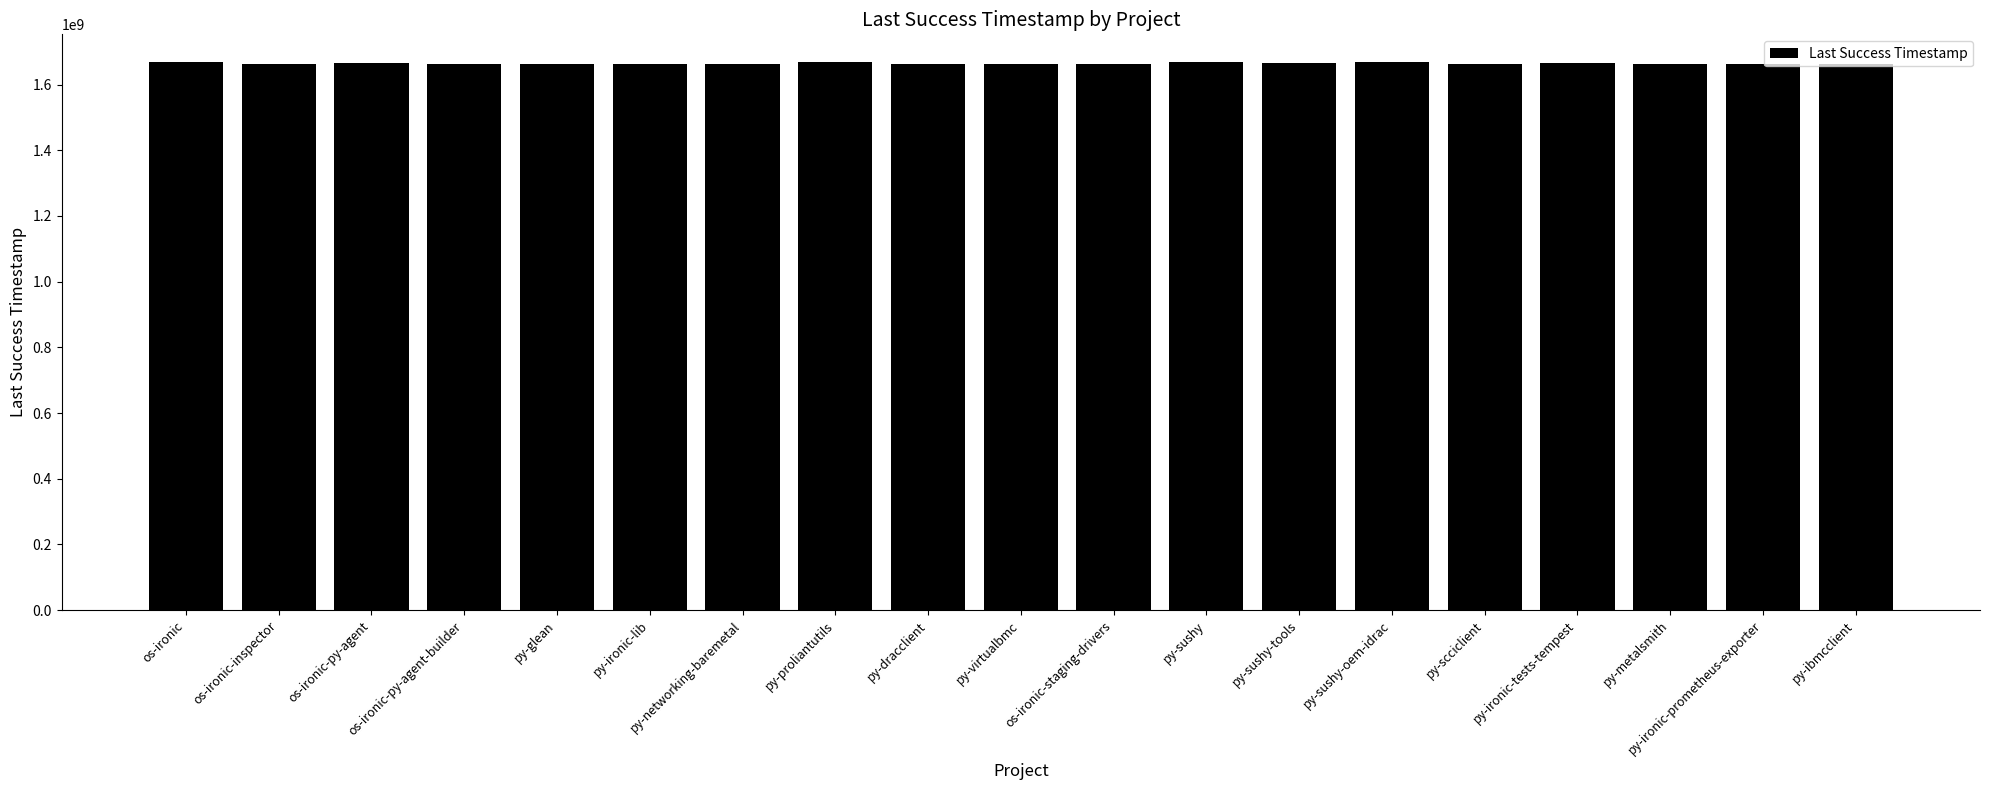

How many categories are shown in the chart?

19